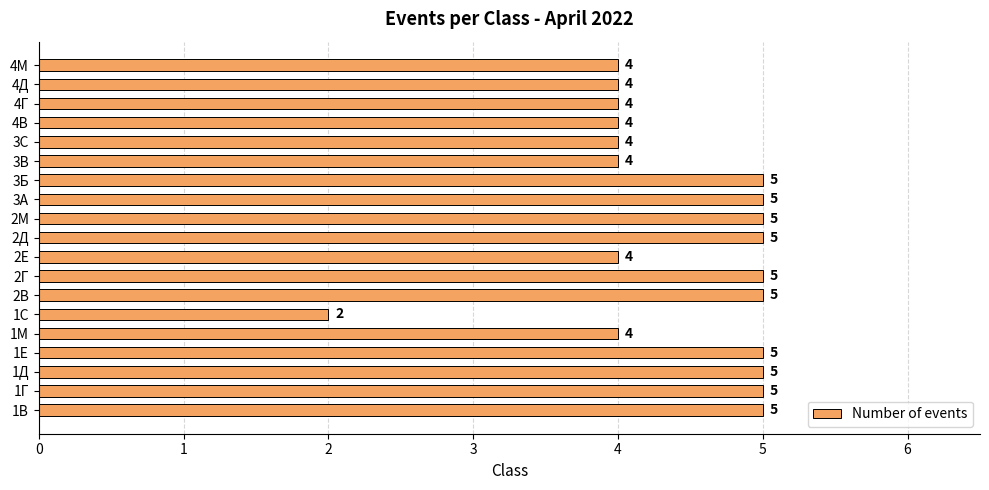

Reading bottom to top, transcribe all the data shown in this chart.

1В=5	1Г=5	1Д=5	1Е=5	1М=4	1С=2	2В=5	2Г=5	2Е=4	2Д=5	2М=5	3А=5	3Б=5	3В=4	3С=4	4В=4	4Г=4	4Д=4	4М=4